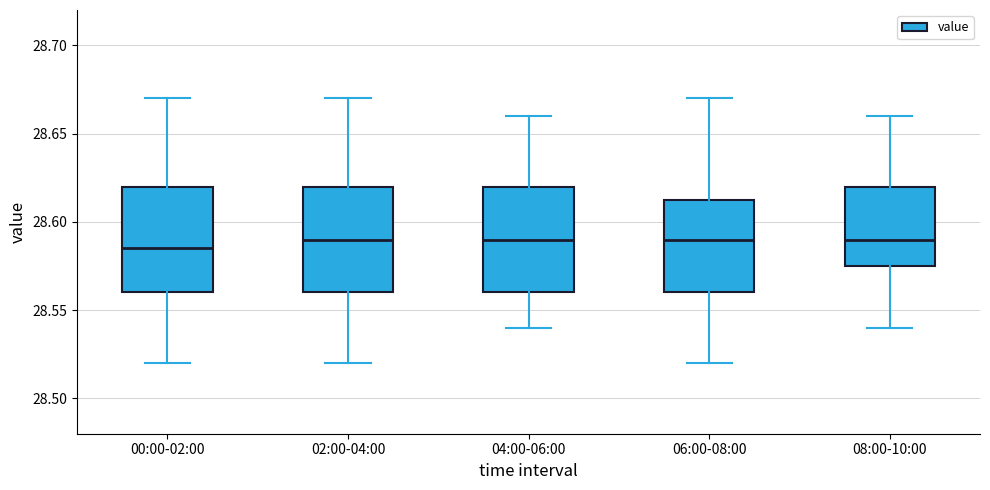

Where does the lower whisker of the box for 08:00-10:00 end on the y-axis? The values are not printed on the chart, so give them approximately, as read against the axis.

28.540